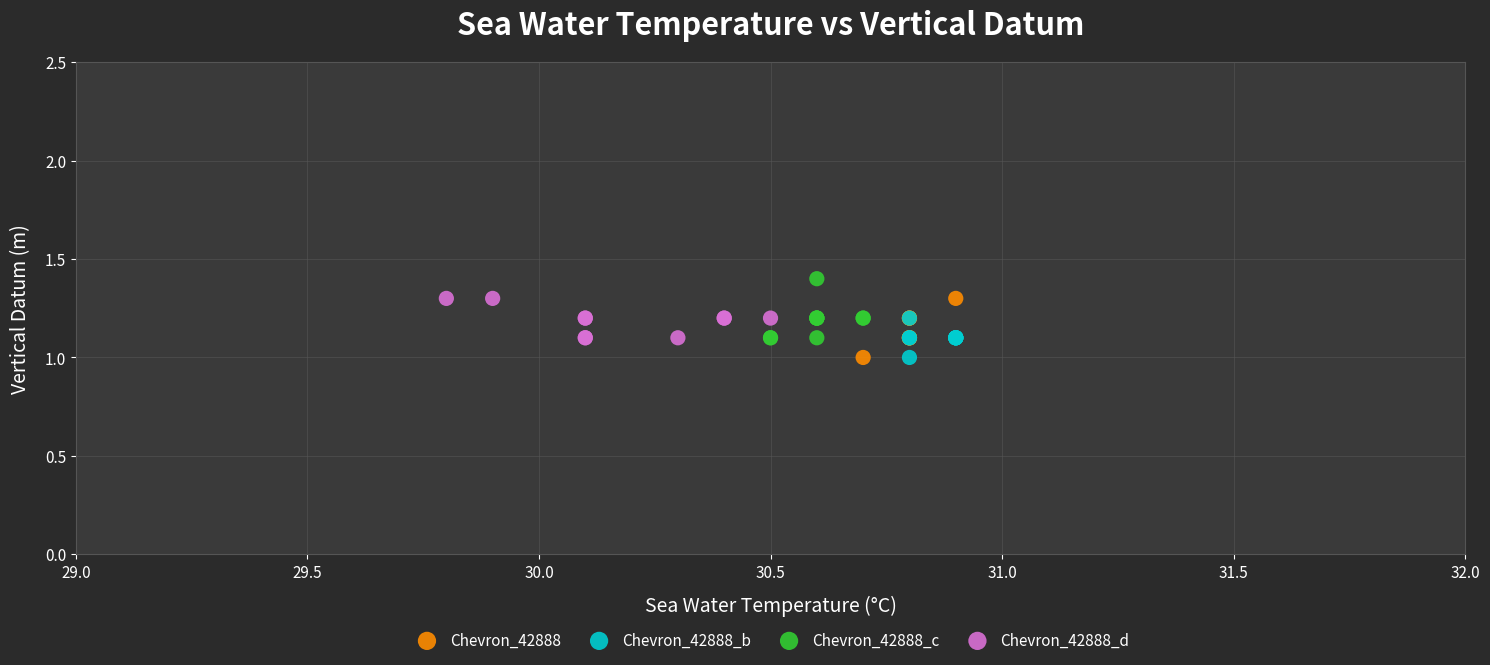

What are all the series names shown in the legend?

Chevron_42888, Chevron_42888_b, Chevron_42888_c, Chevron_42888_d